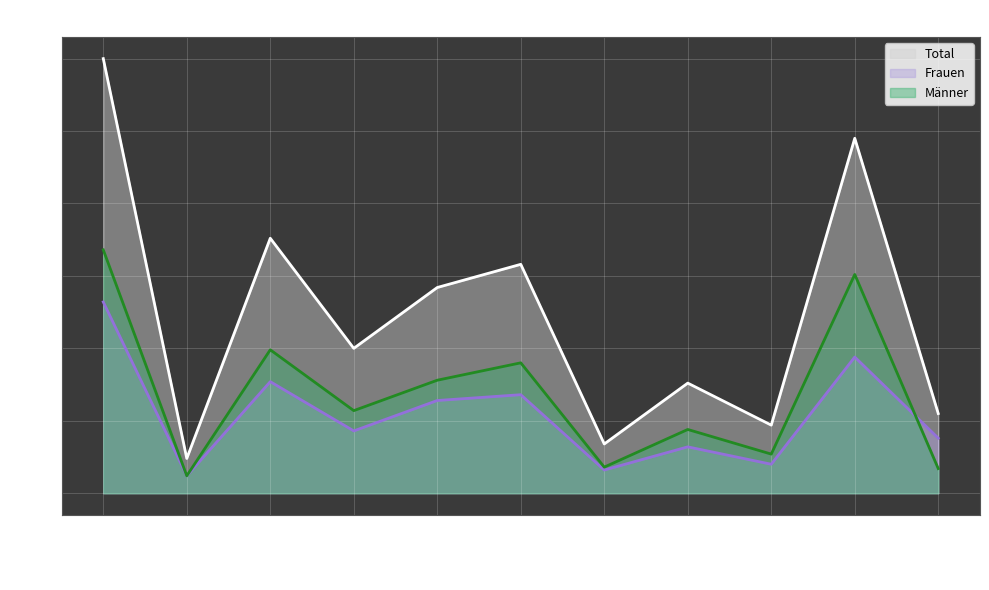

What are all the series names shown in the legend?

Total, Frauen, Männer